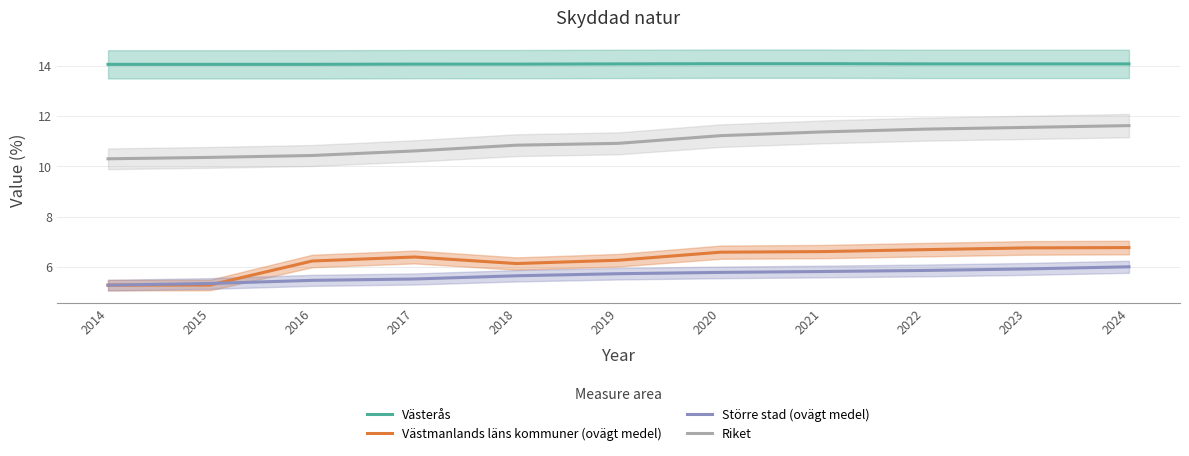

What is the average value of the Större stad (ovägt medel) series?

5.7